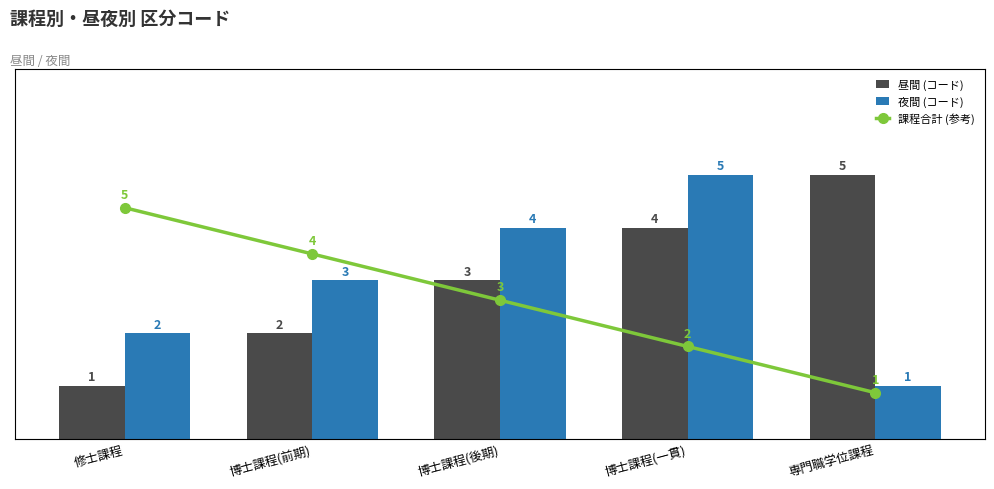

What is the difference between the second highest and minimum values in the 夜間 (コード) series?

3